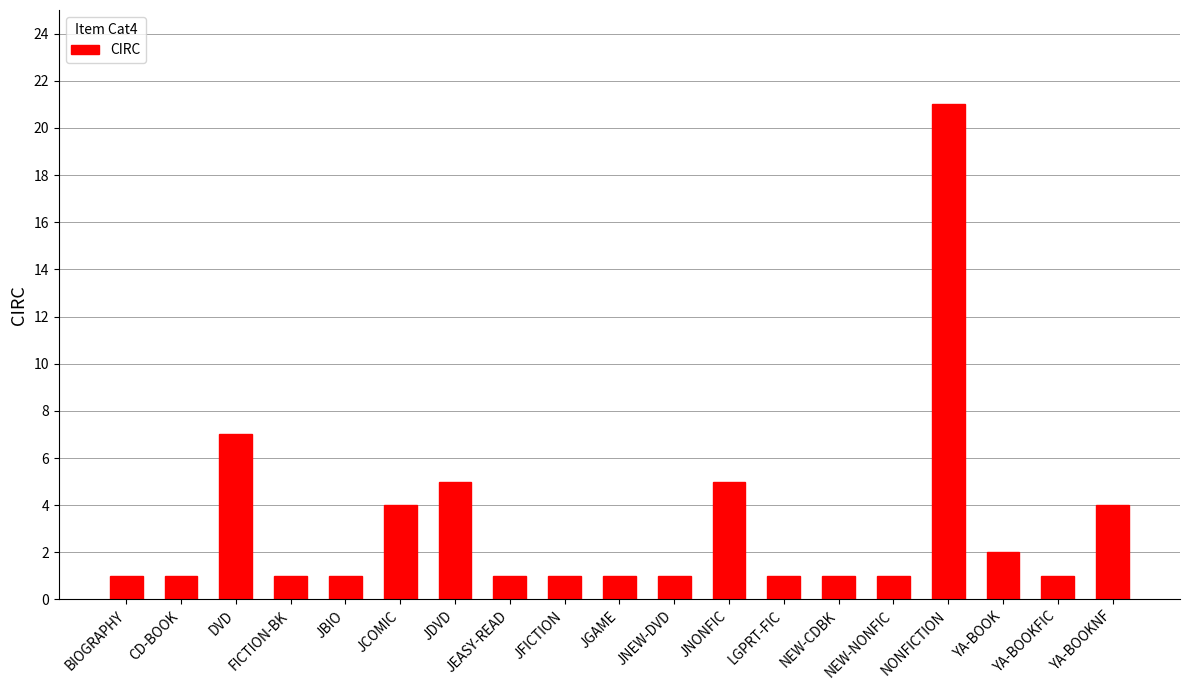

True or false: the data shows 4 at JCOMIC.

True